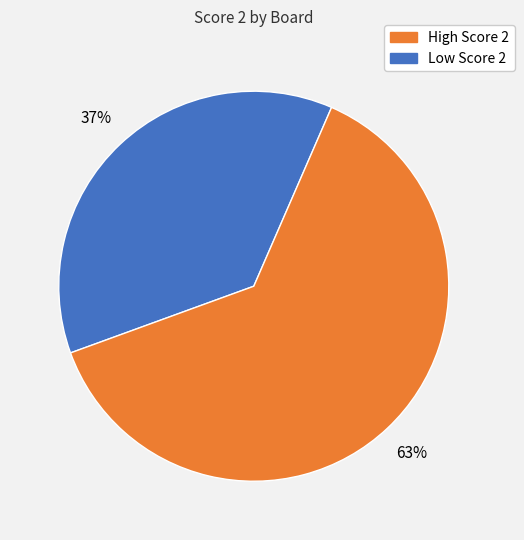

To the nearest percent, what is the difference between the largest and smallest slice percentages?

26%